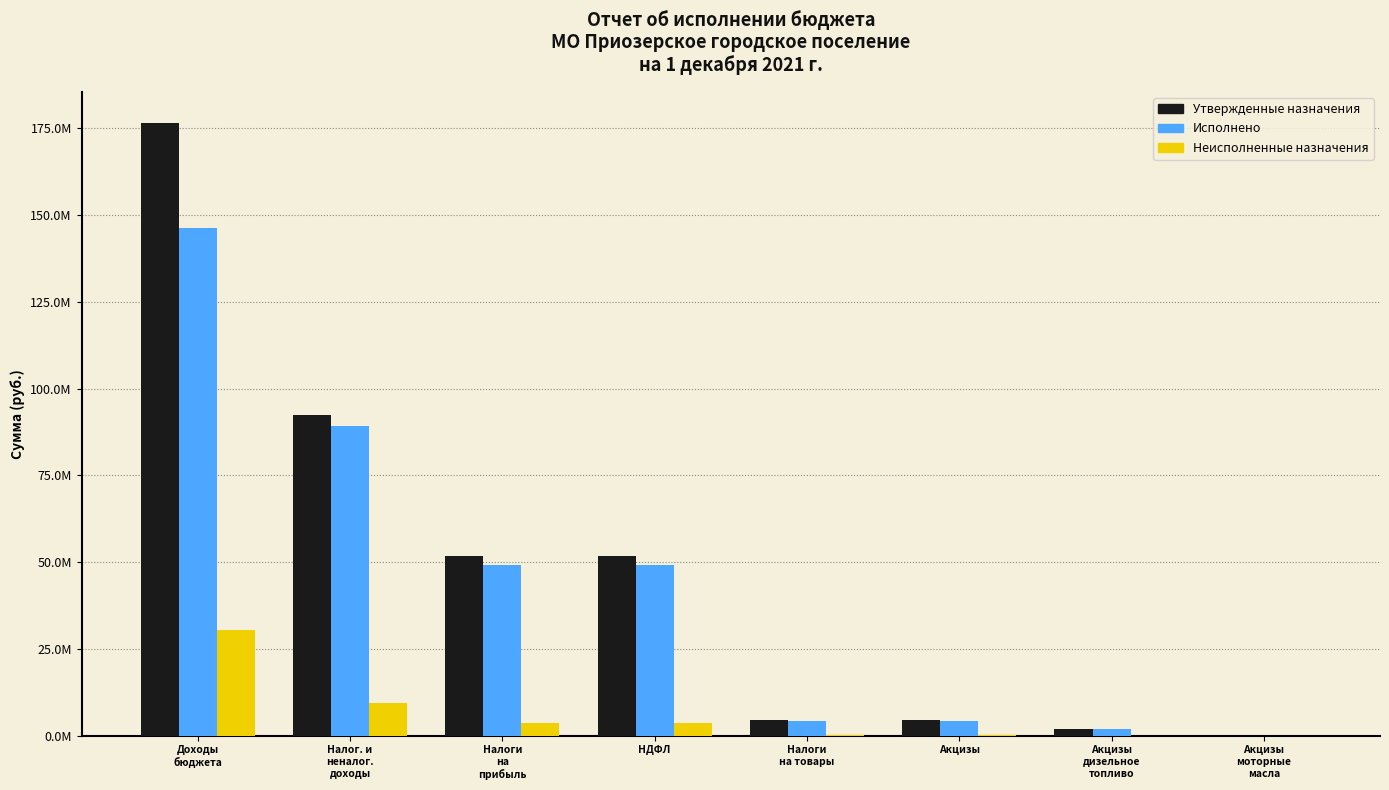

The value of Неисполненные назначения at Налоги
на
прибыль is 4993467.8. True or false?

False